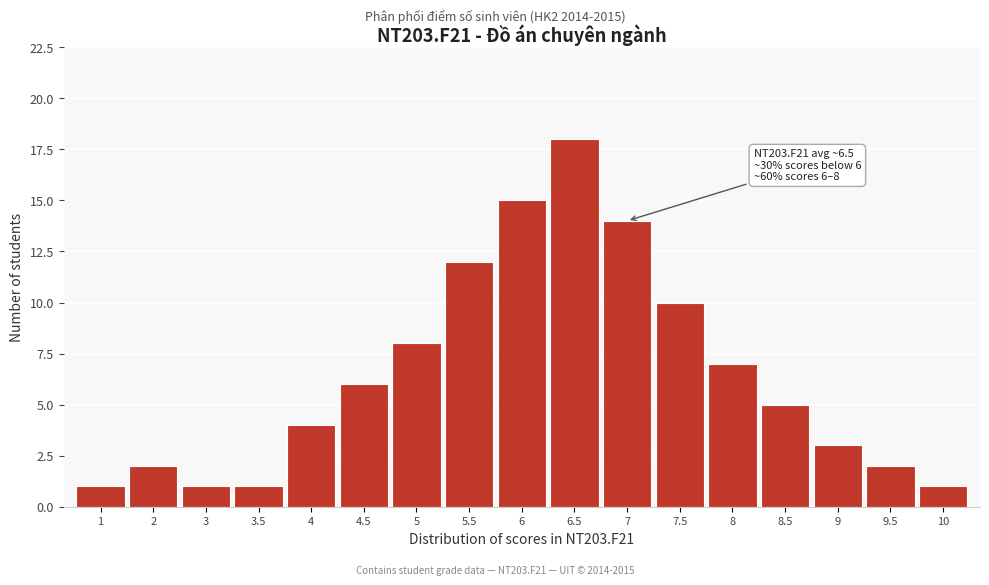

Reading left to right, transcribe all the data shown in this chart.

1	2	1	1	4	6	8	12	15	18	14	10	7	5	3	2	1